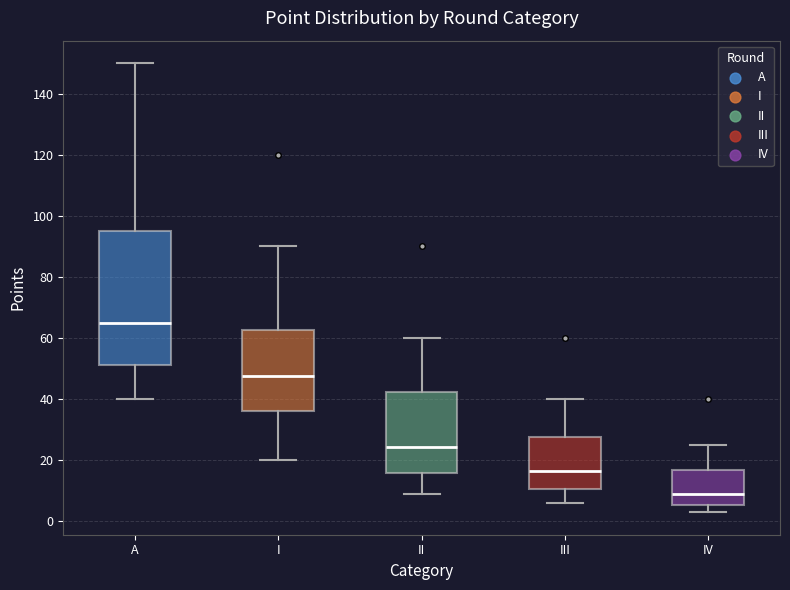

Comparing the boxes themselves (not the whiskers), which one is the tallest?

A